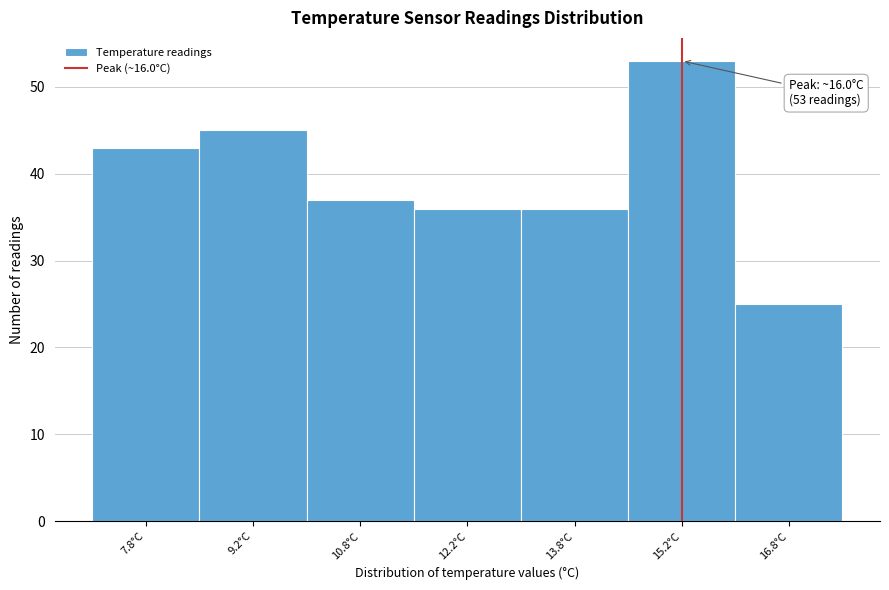

Reading right to left, list all the values displayed in this chart.

25	53	36	36	37	45	43